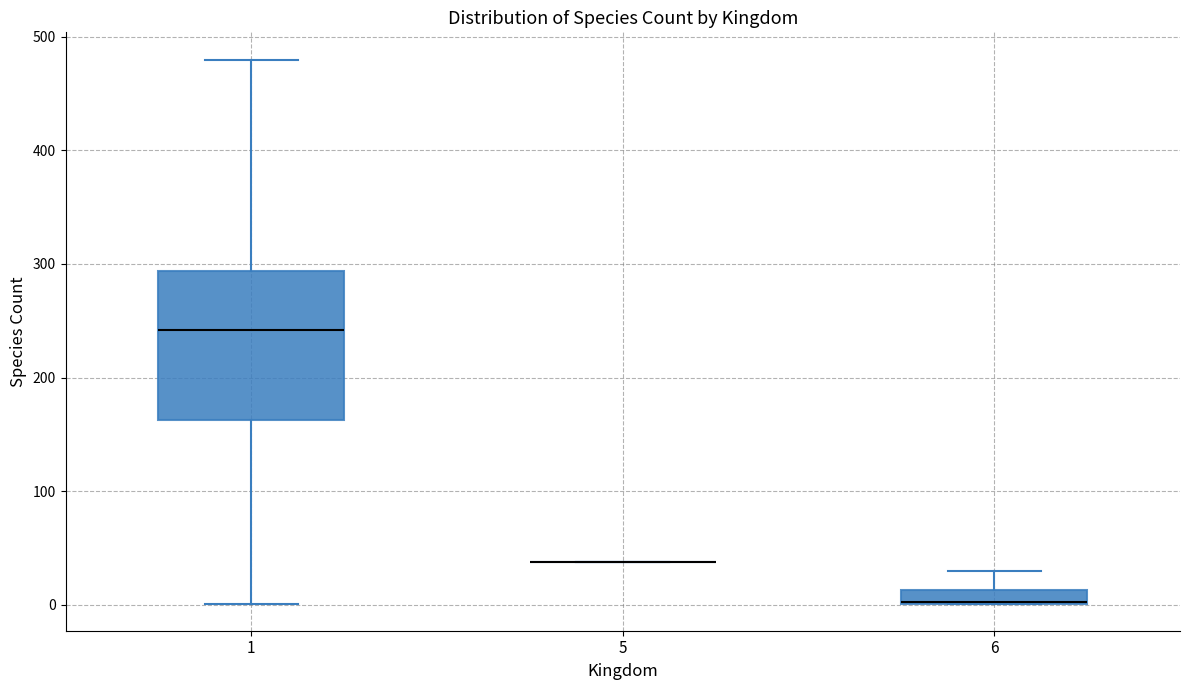

Which box is the tallest, from its lower edge to its upper edge?

1